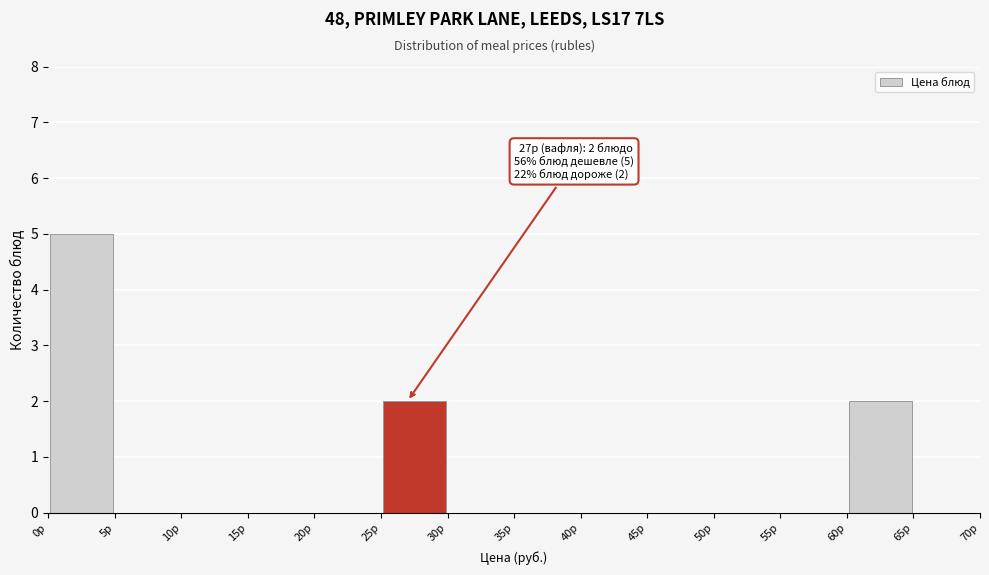

Over which range of the x-axis is the bar tallest?

0 to 5